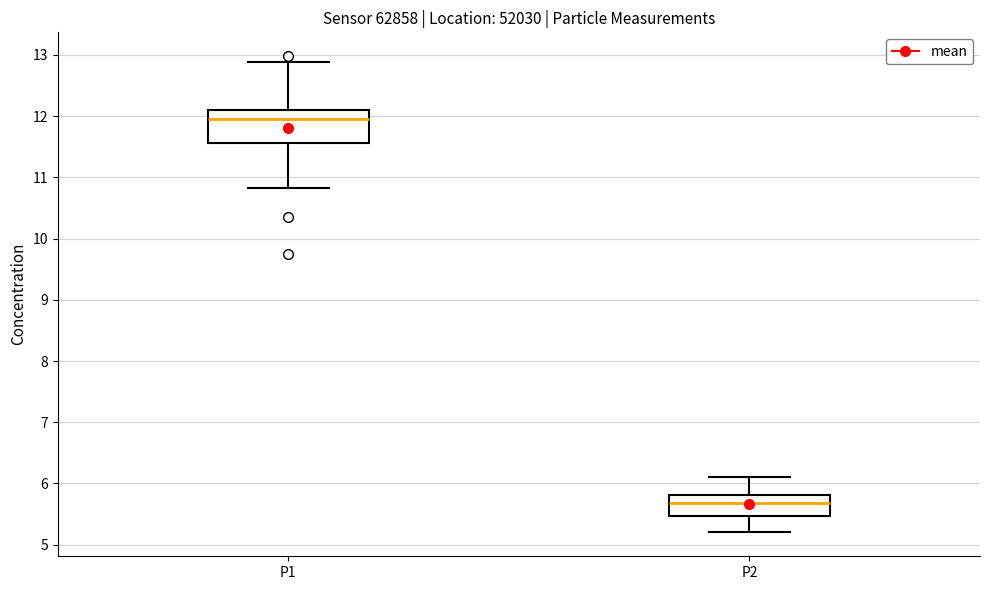

Which box's median line is the lowest?

P2